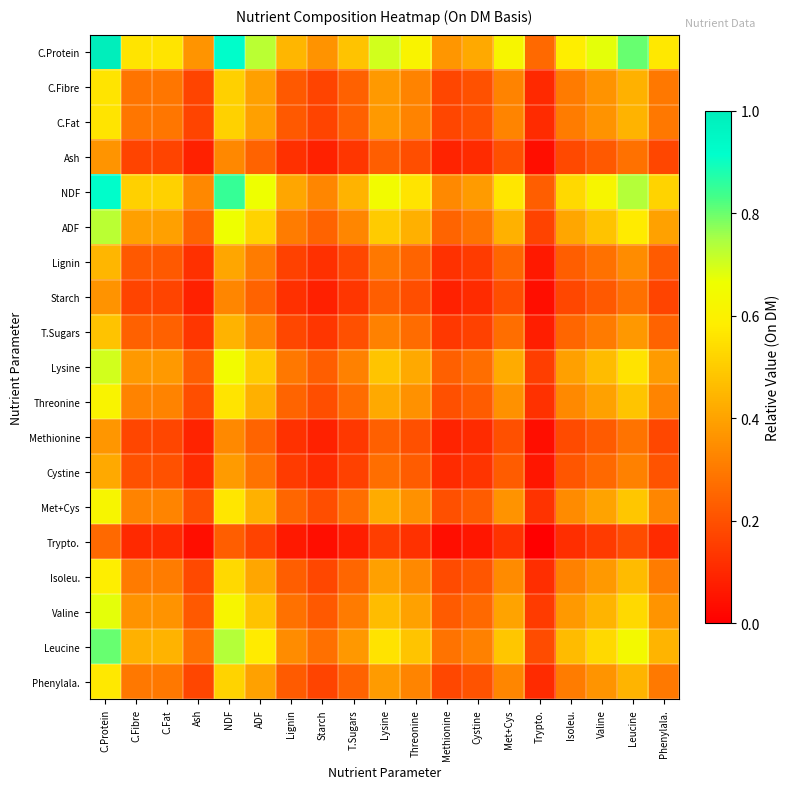

At which category is the sum across all series the highest?

C.Protein